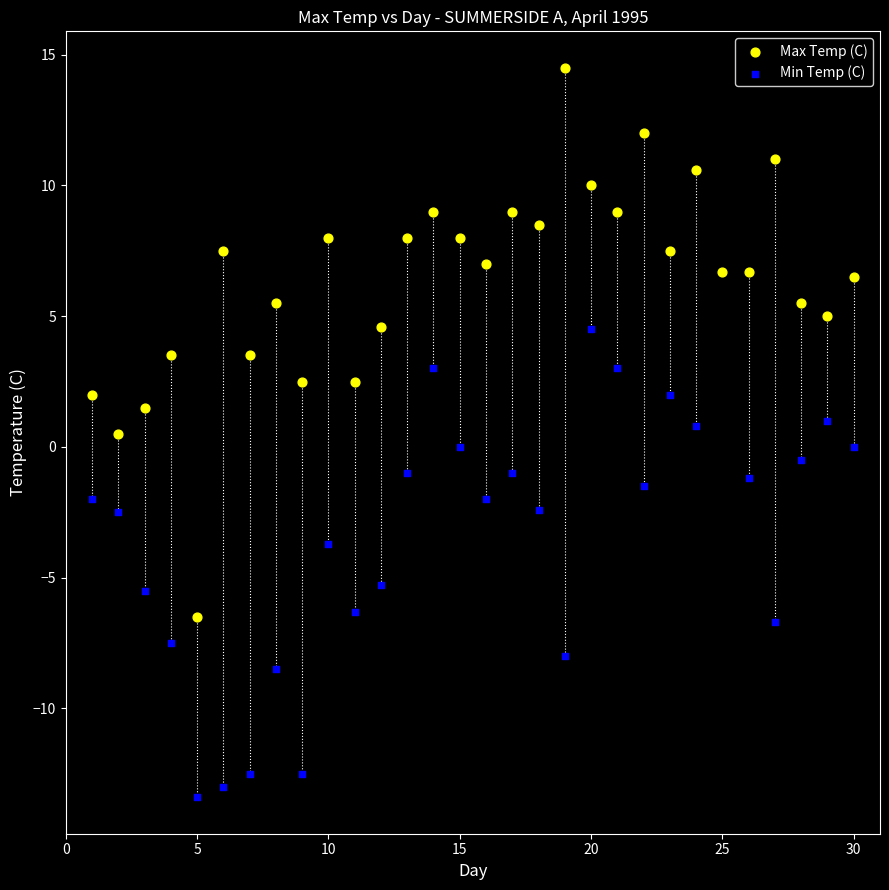

Which series has the largest Y range (max minus min)?

Max Temp (C)